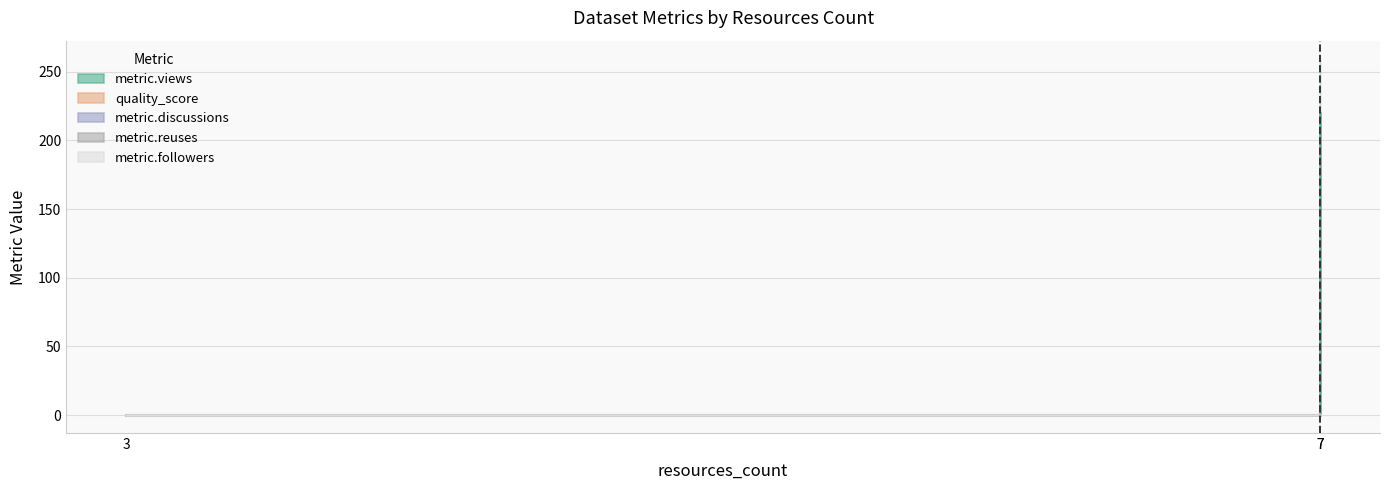

Which series has the widest spread of values?

metric.views